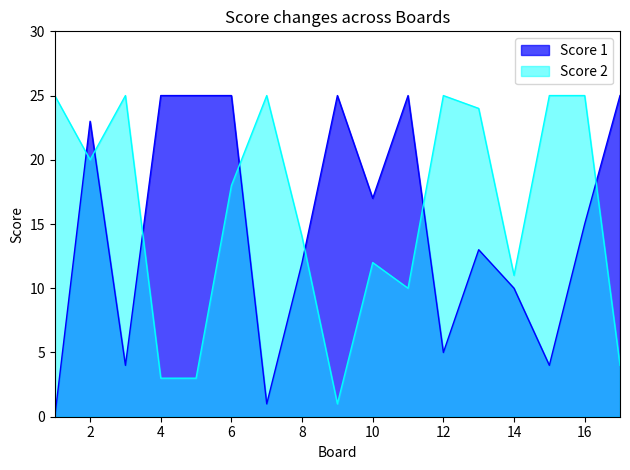

List the series in order of their peak value, highest first.

Score 1, Score 2